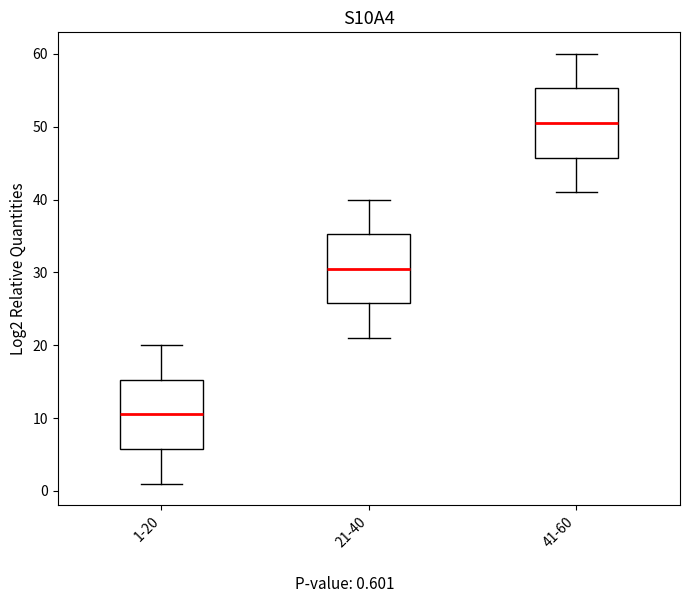

Which box has the lowest median line?

1-20